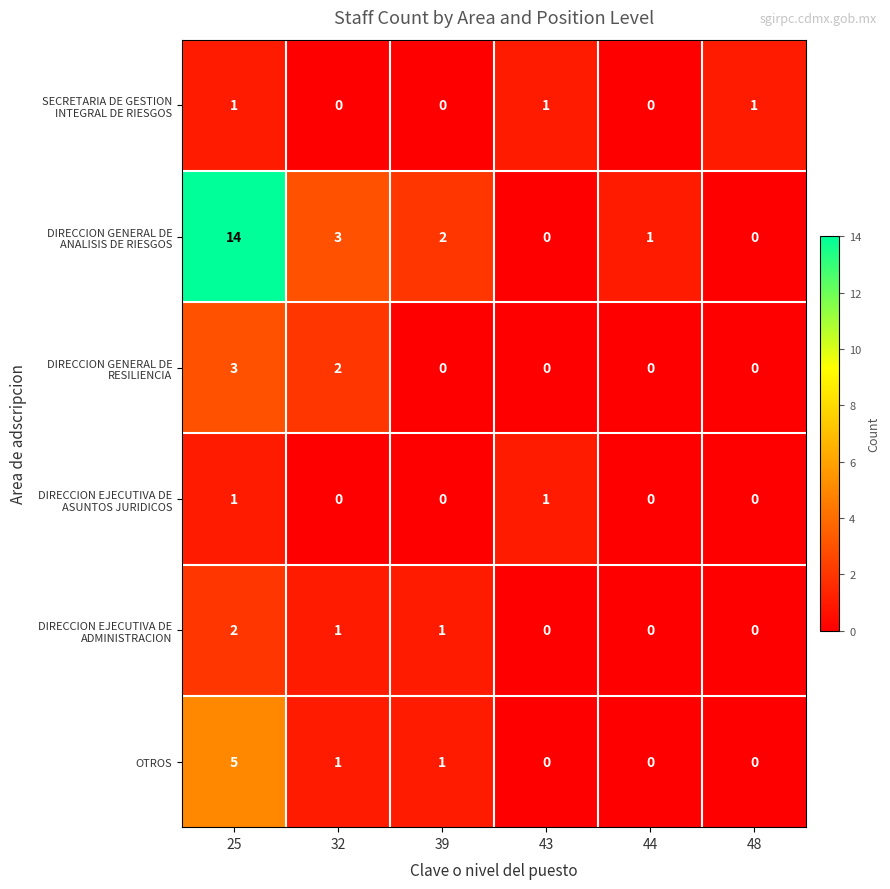

At which category is the sum across all series the highest?

25